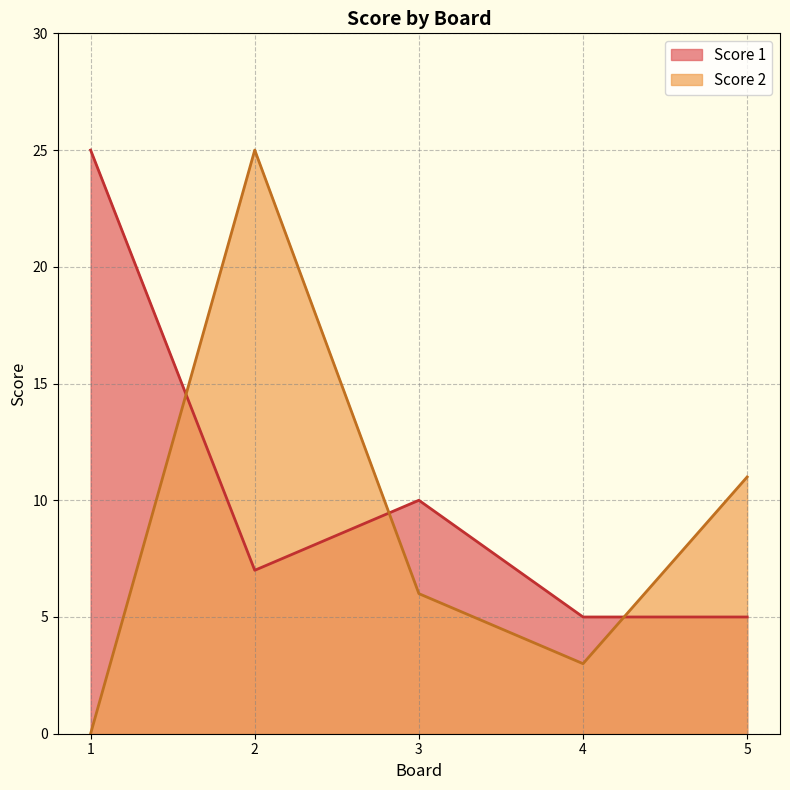

Rank the series at 4 from lowest to highest value.

Score 2, Score 1